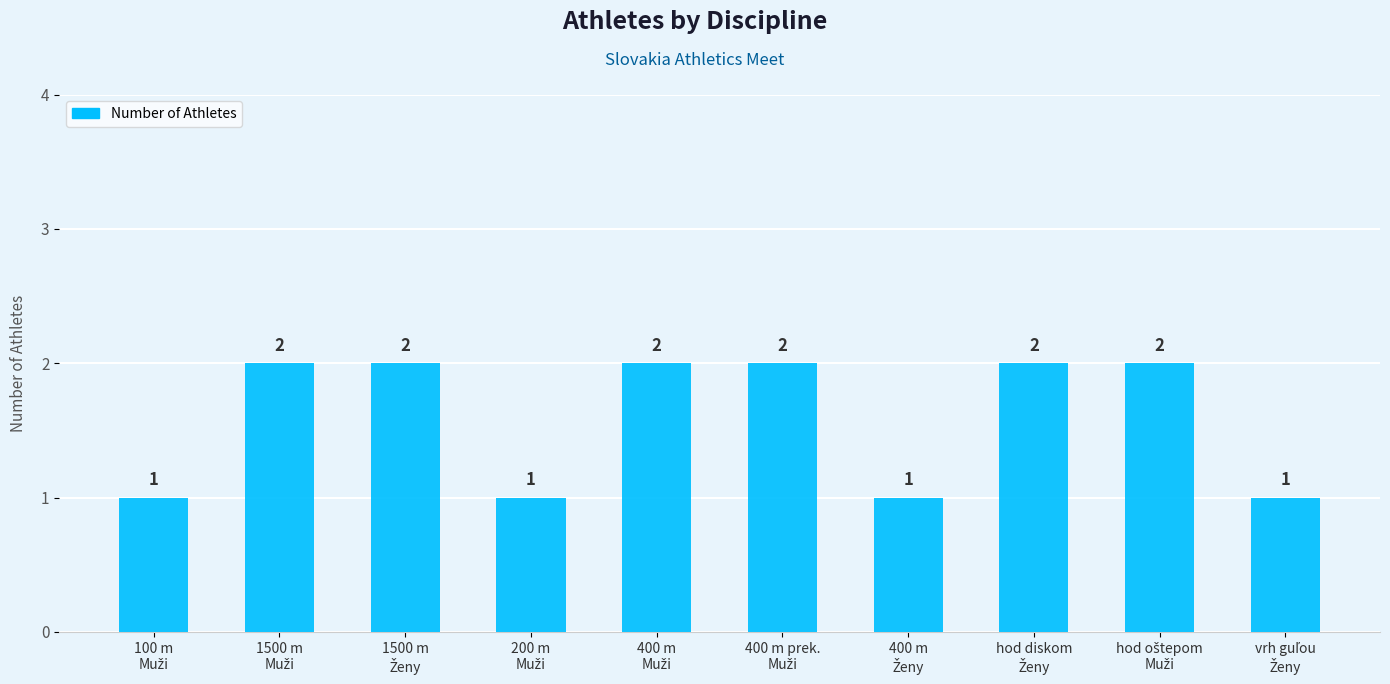

What is the minimum value shown in the chart?

1